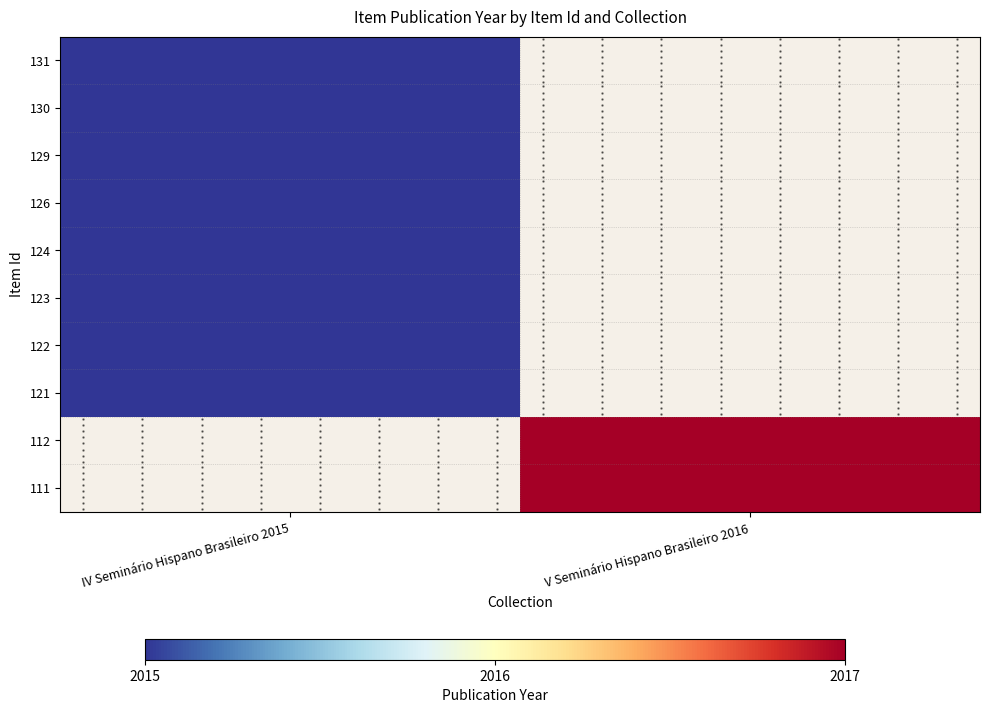

What value does the 121 series have at IV Seminário Hispano Brasileiro 2015?

2015.0